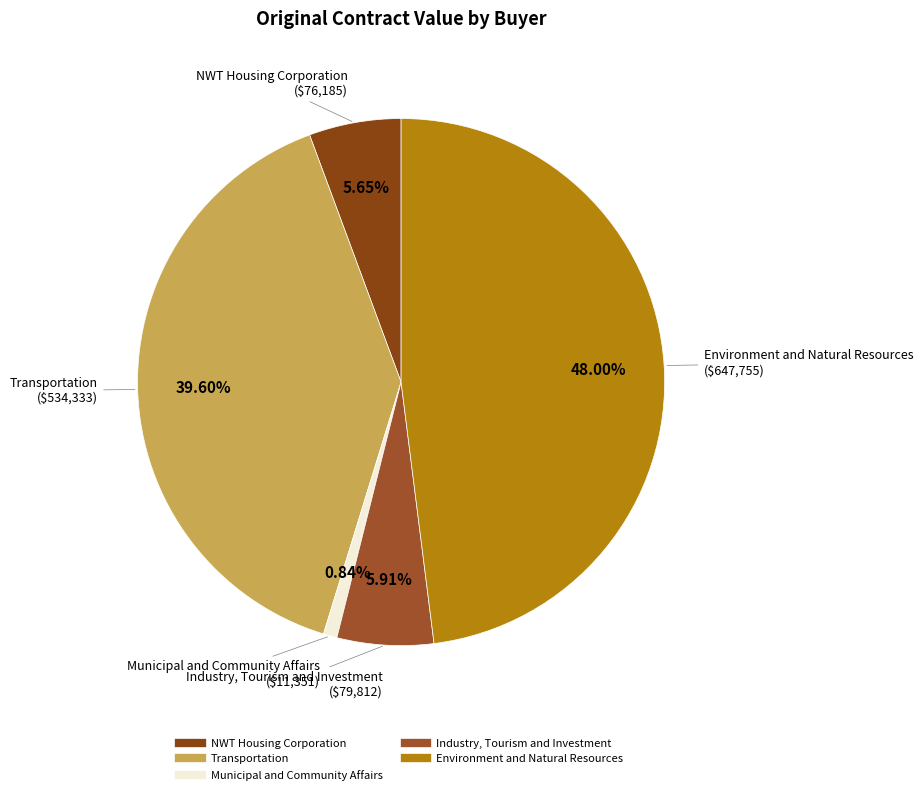

Is Transportation the majority of the pie?

No